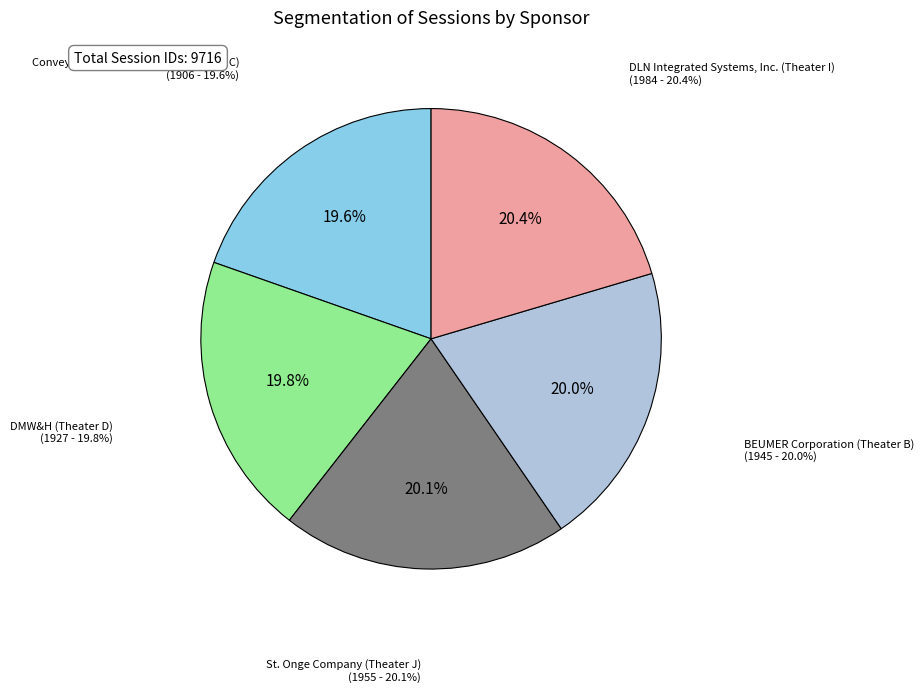

To the nearest percent, what portion does St. Onge Company (Theater J) represent?

20%